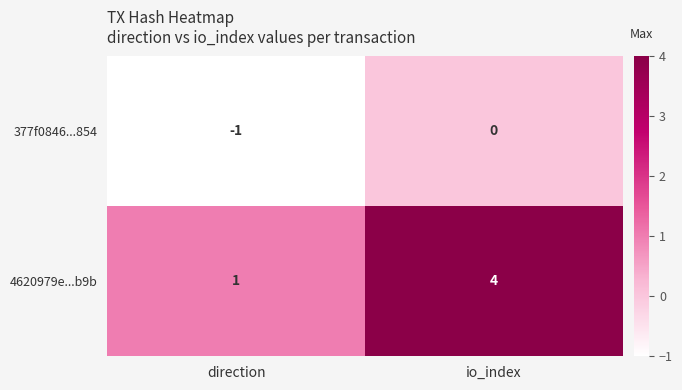

At which label does 377f0846...854 reach its minimum?

direction